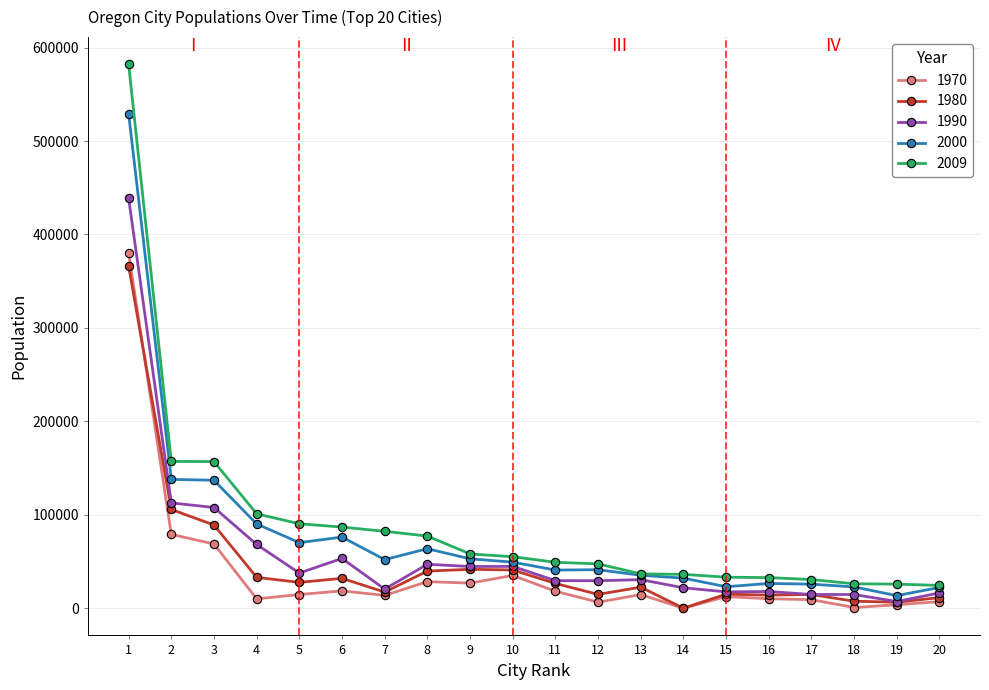

Which label corresponds to the largest value in the chart?

1